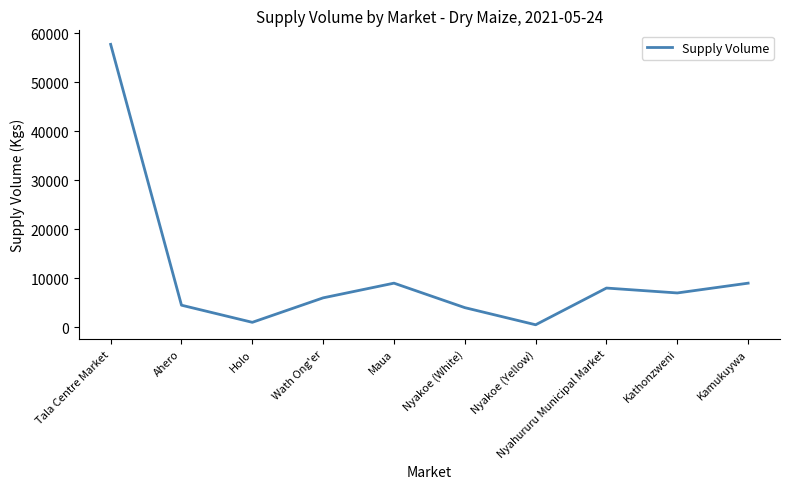

Which has a higher value, Nyakoe (White) or Wath Ong'er?

Wath Ong'er